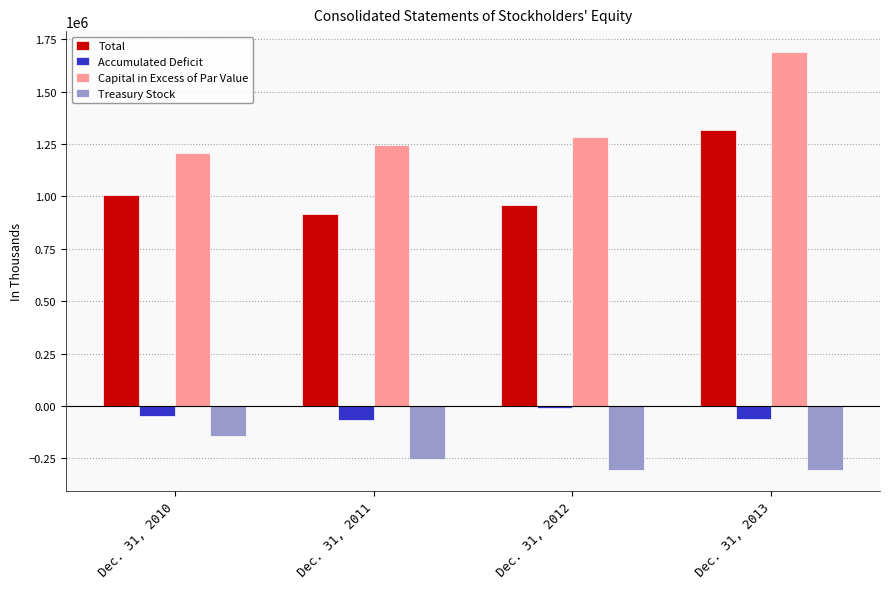

What is the value of the Accumulated Deficit bar at the 2nd from the left?

-65268